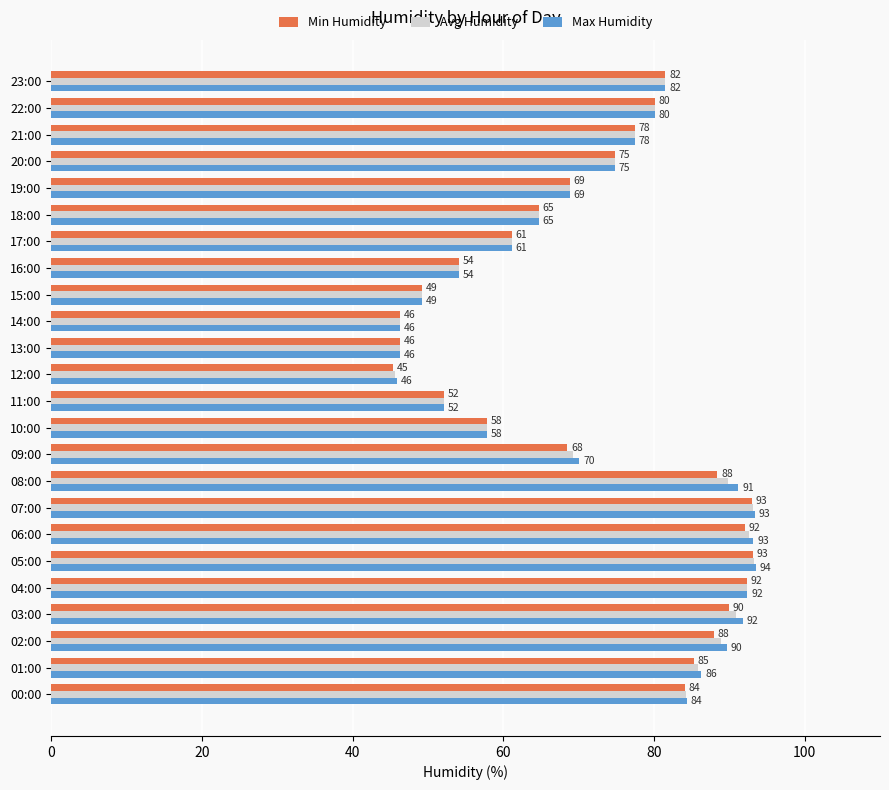

Is it true that Min Humidity equals 134.7 at 00:00?

False